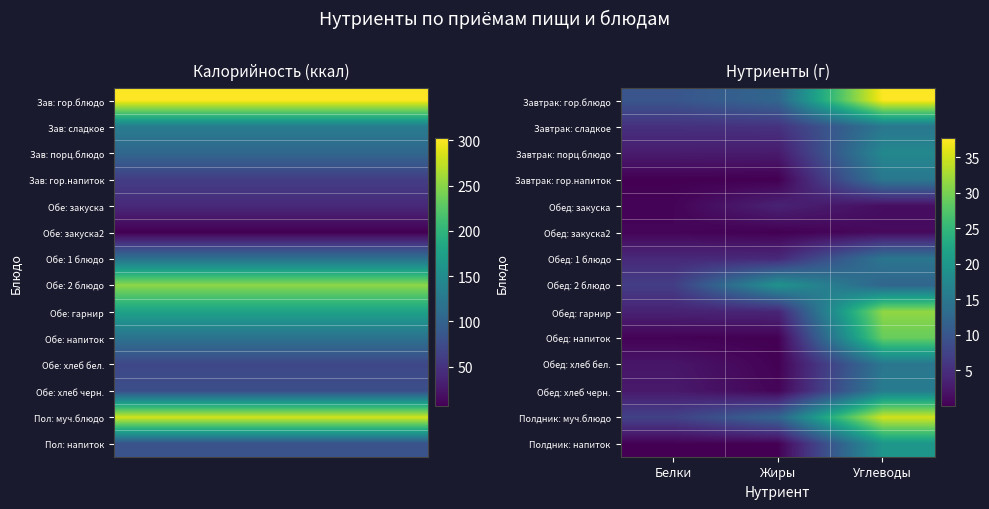

Rank the series at Белки from lowest to highest value.

Завтрак: гор.напиток, Полдник: напиток, Обед: напиток, Обед: закуска, Обед: закуска2, Обед: хлеб бел., Обед: хлеб черн., Завтрак: порц.блюдо, Обед: гарнир, Обед: 1 блюдо, Завтрак: сладкое, Обед: 2 блюдо, Полдник: муч.блюдо, Завтрак: гор.блюдо